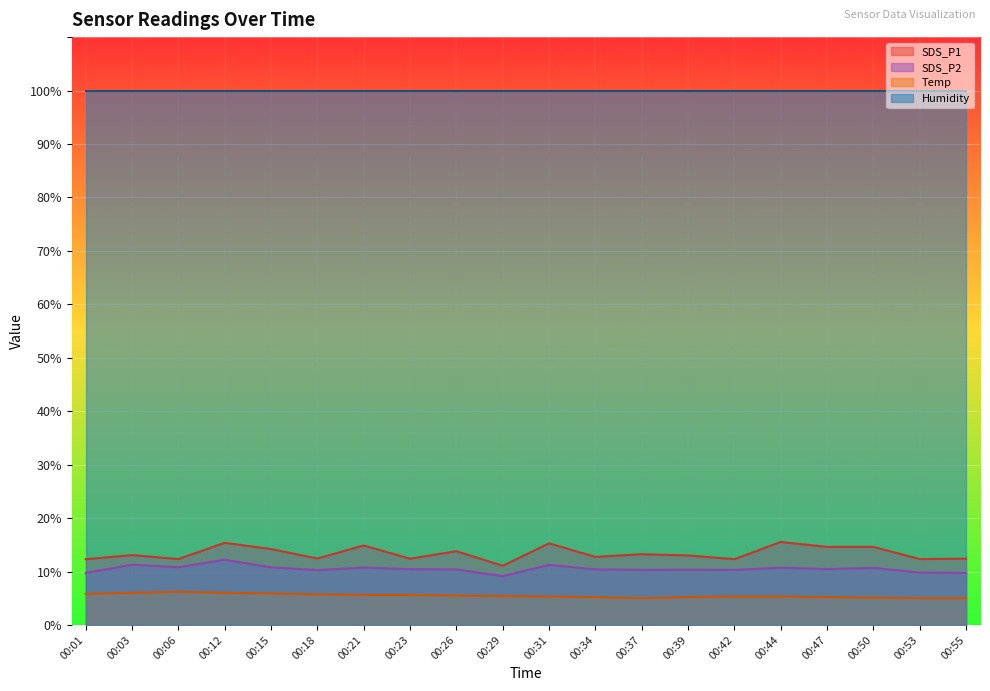

Where does the SDS_P2 series first go above 10?

00:03